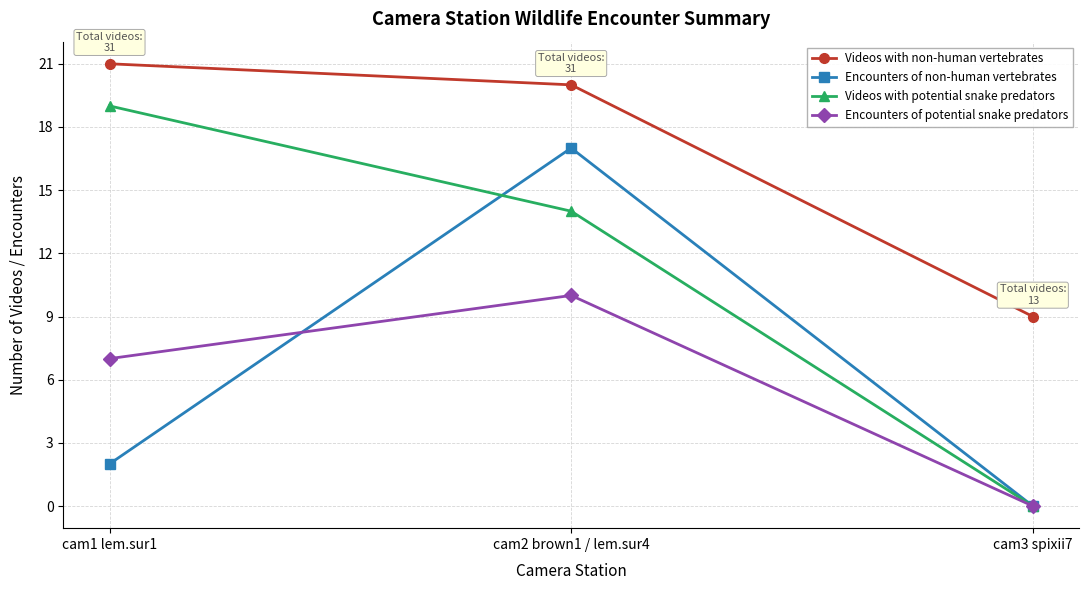

Read the Videos with non-human vertebrates value at cam2 brown1 / lem.sur4.

20